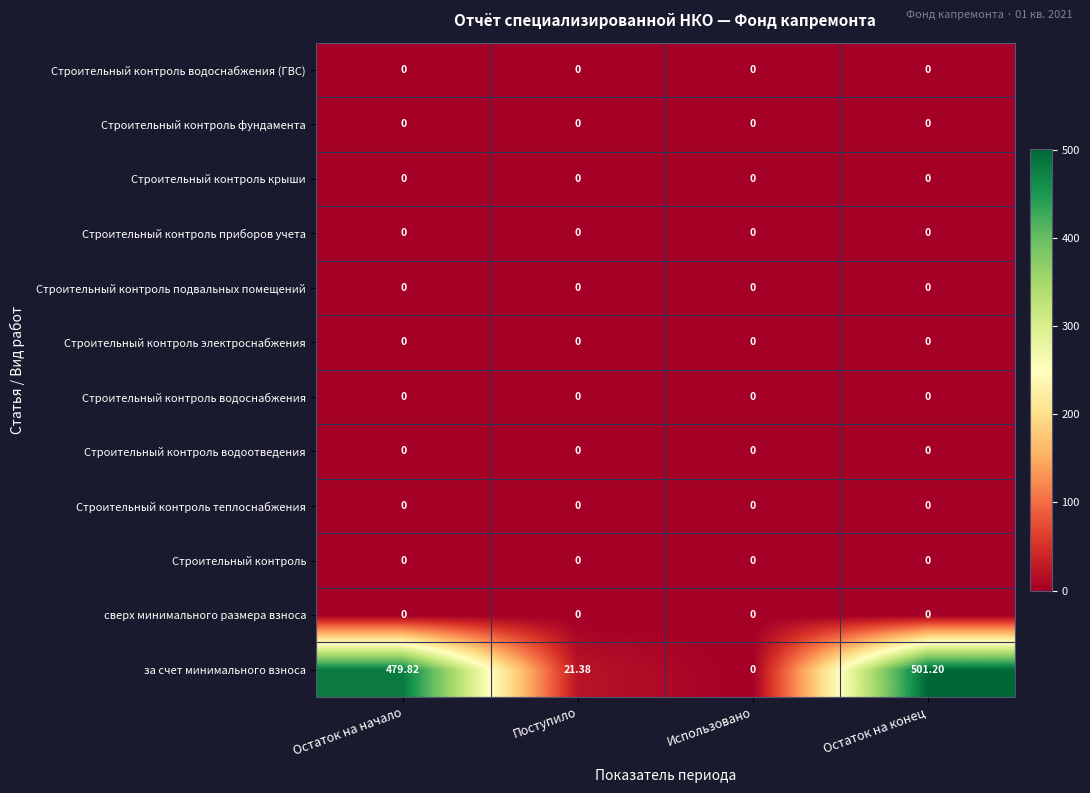

Which series has the largest total across all categories?

за счет минимального взноса